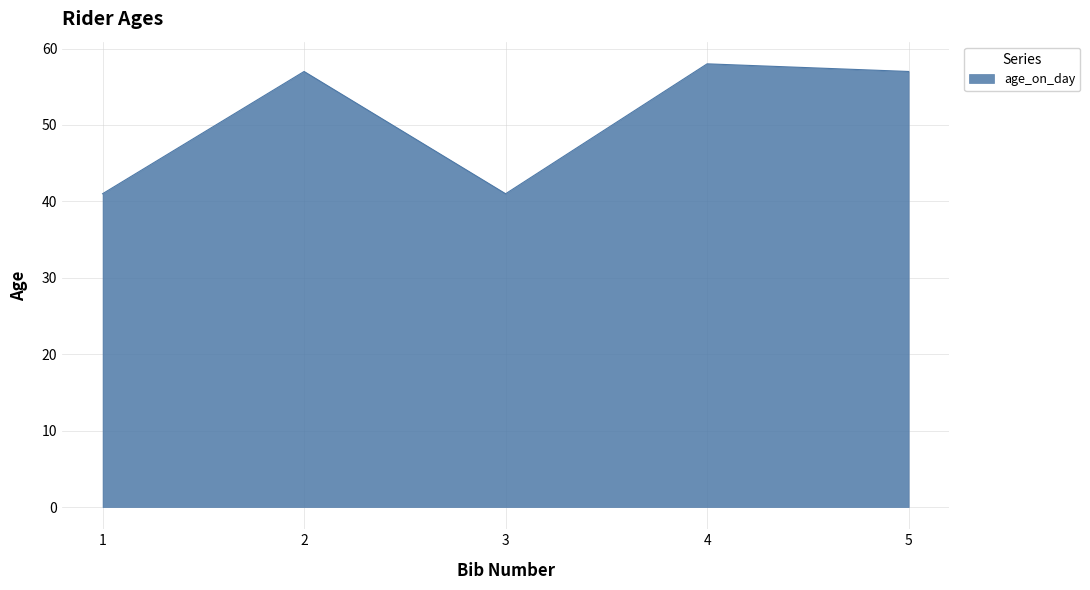

How many interior local valleys (lower than both neighbors) does the data have?

1